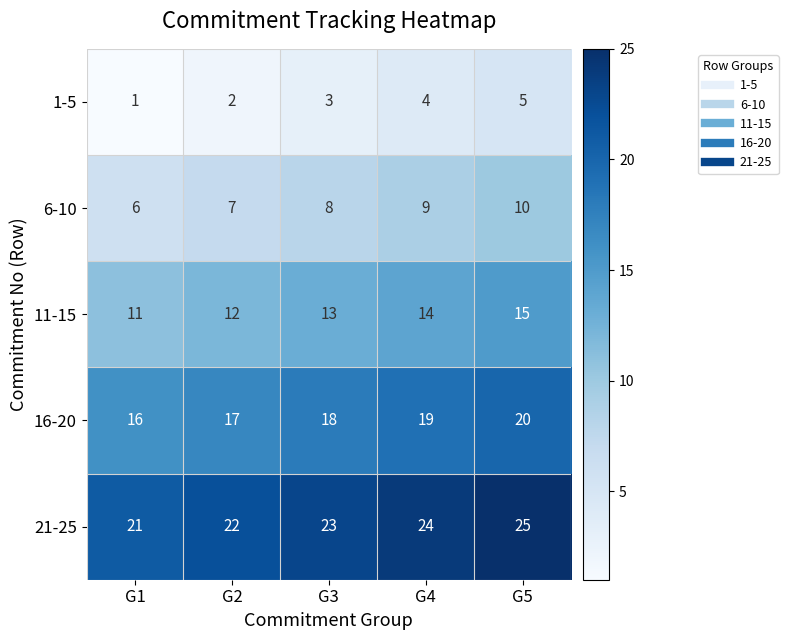

Rank the categories by 21-25 value from highest to lowest.

G5, G4, G3, G2, G1